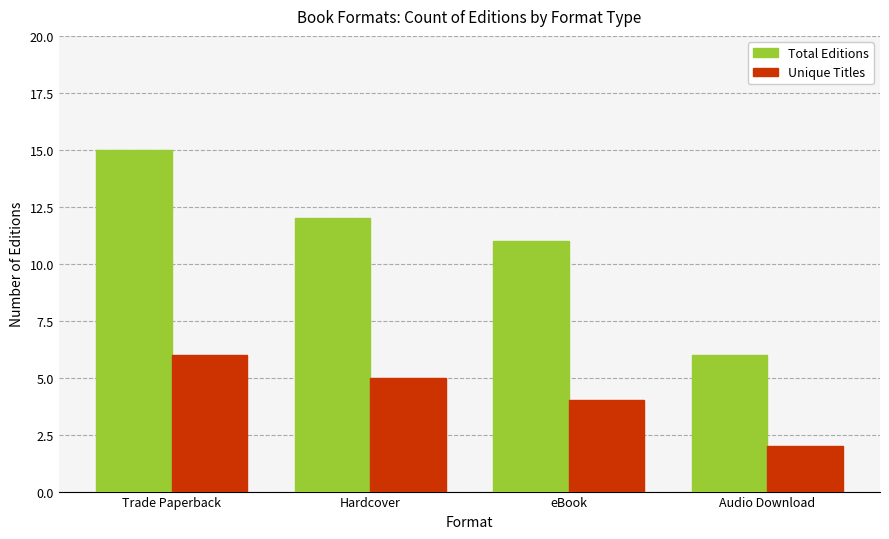

At how many categories does at least one series exceed 9?

3